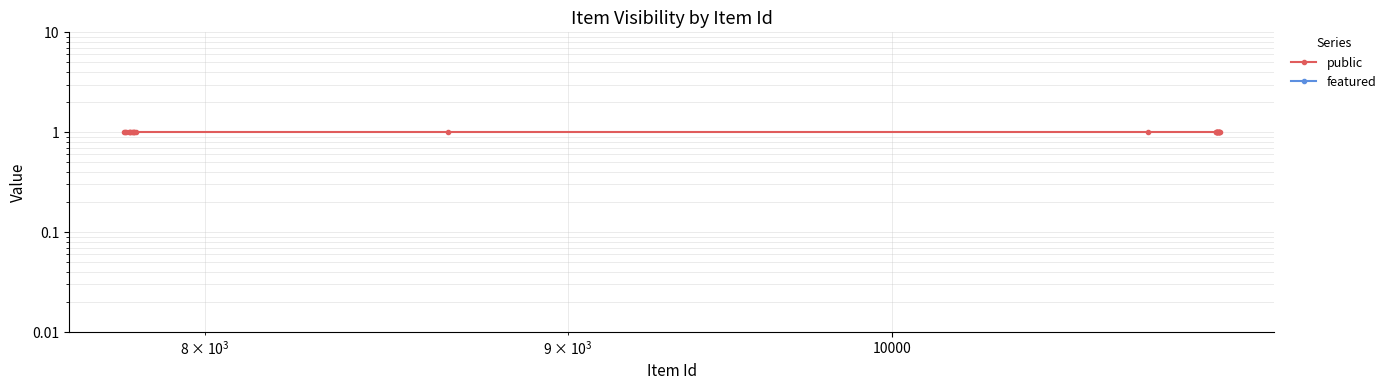

Reading left to right, transcribe all the data shown in this chart.

public: 1	1	1	1	1	1	1	1	1	1	1	1	1	1	1	1	1	1	1	1	1	1	1	1	1
featured: 0	0	0	0	0	0	0	0	0	0	0	0	0	0	0	0	0	0	0	0	0	0	0	0	0